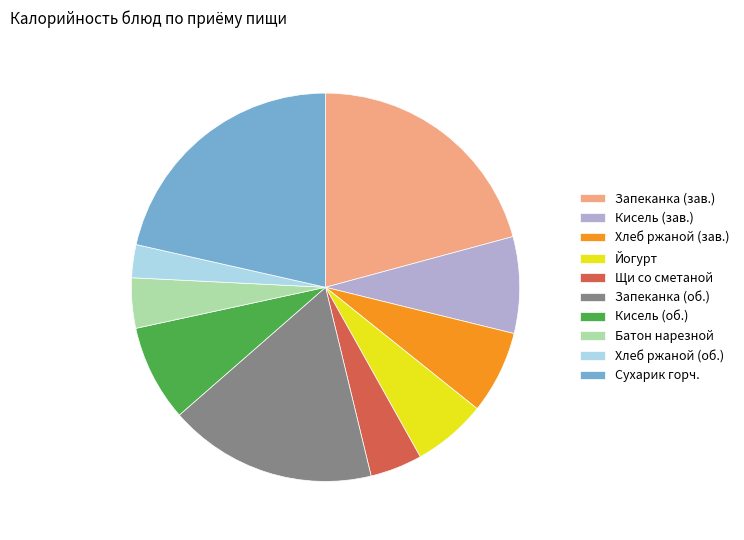

Which category has the biggest portion of the pie?

Сухарик горч.